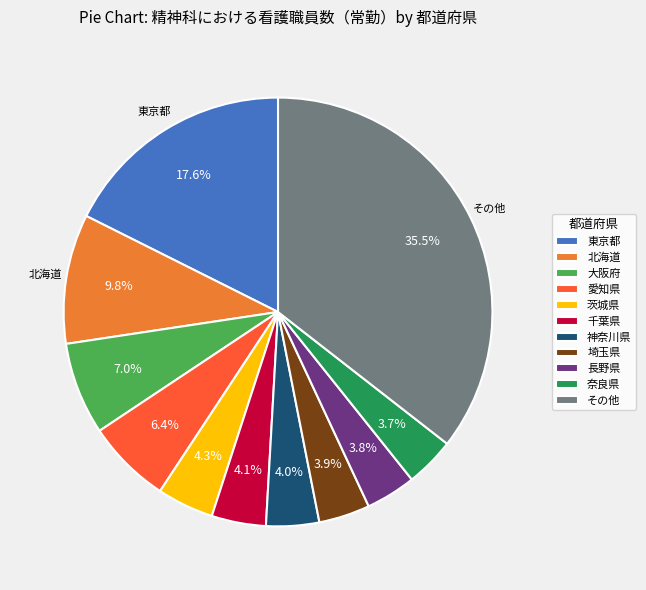

How many segments does this pie chart have?

11